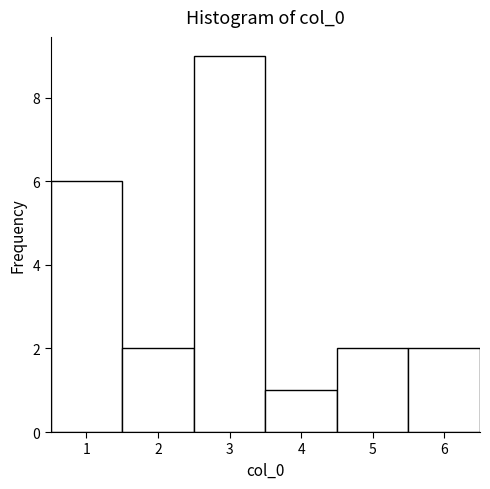

How tall is the bar that spans 3.5 to 4.5 on the x-axis? The values are not printed on the chart, so give them approximately, as read against the axis.

1